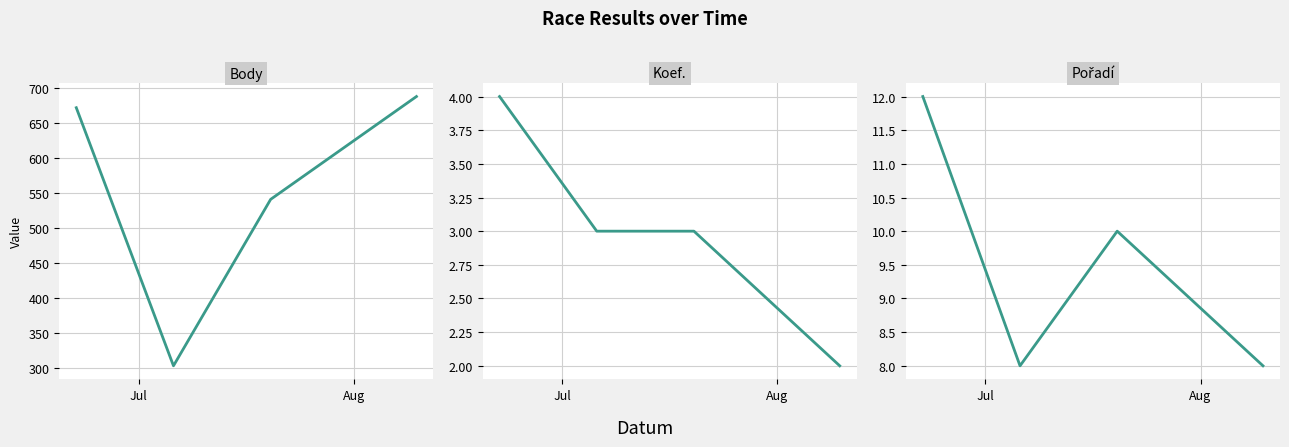

Reading left to right, what are all the values shown in this chart?

Body: 672	303	541	688
Koef.: 4	3	3	2
Pořadí: 12	8	10	8